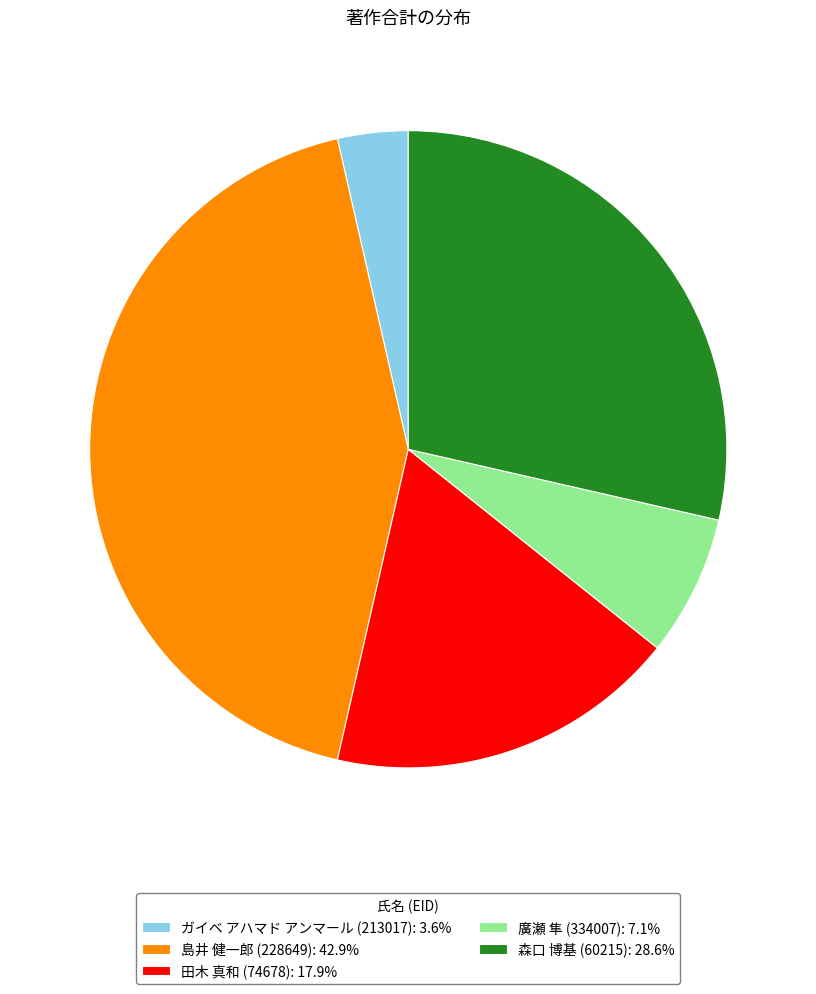

What is the ratio of the value at 森口 博基 (60215): 28.6% to the value at 廣瀬 隼 (334007): 7.1%?

4.0